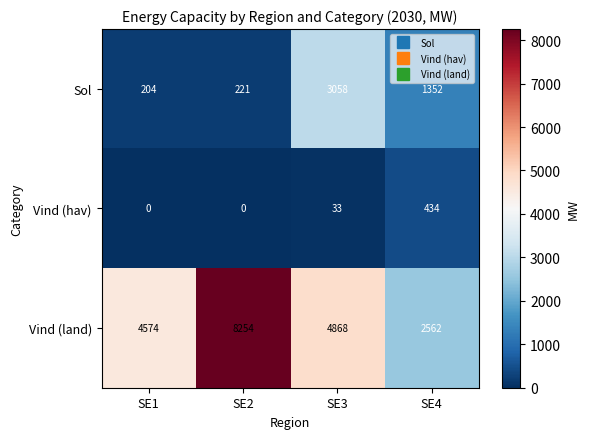

What is the sum of the Vind (hav) values at SE2 and SE4?

434